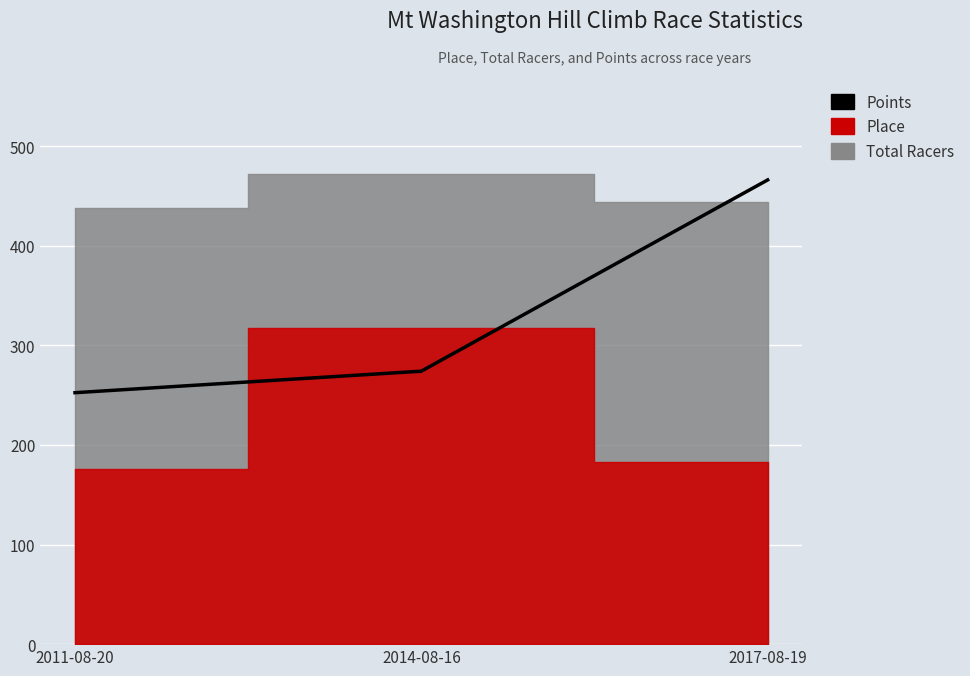

What is the difference between the values at 2011-08-20 and 2014-08-16?

21.6